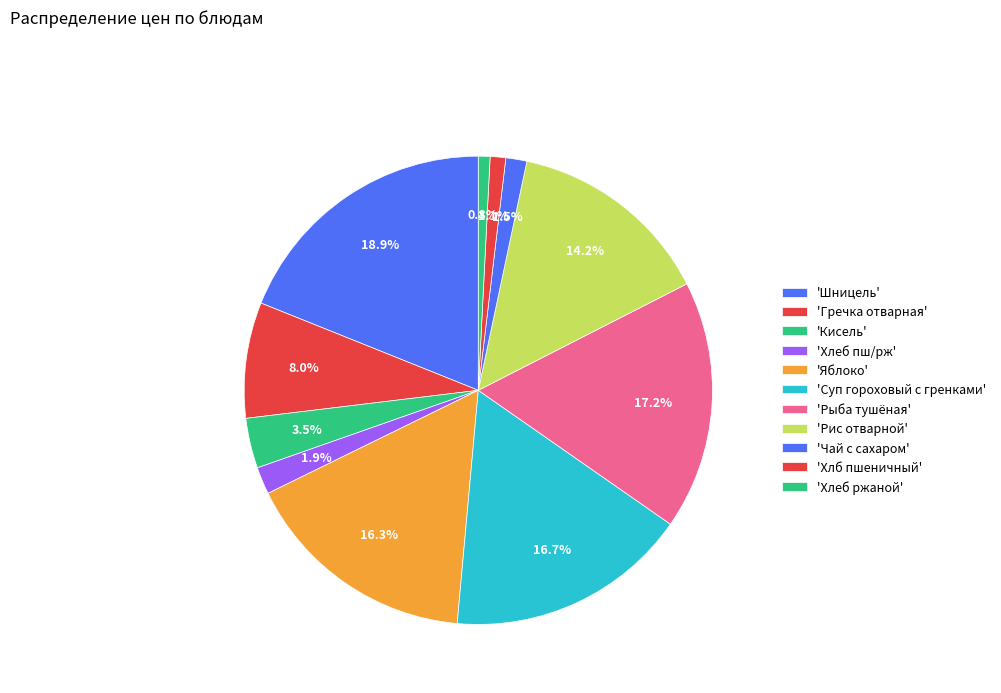

How many slices are in this pie chart?

11